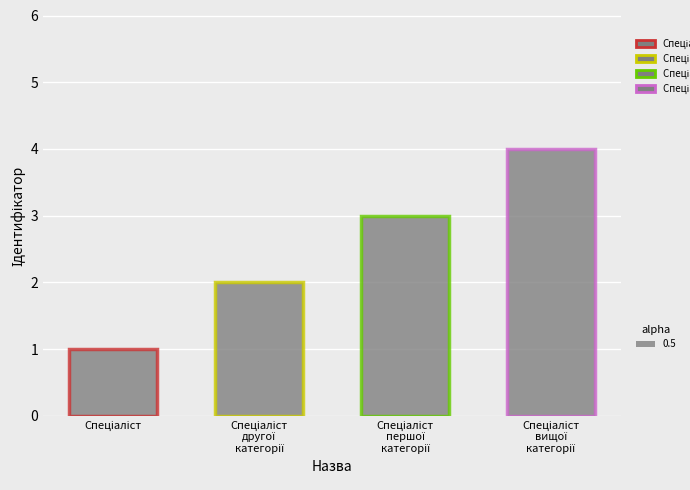

Are the bars horizontal?

No